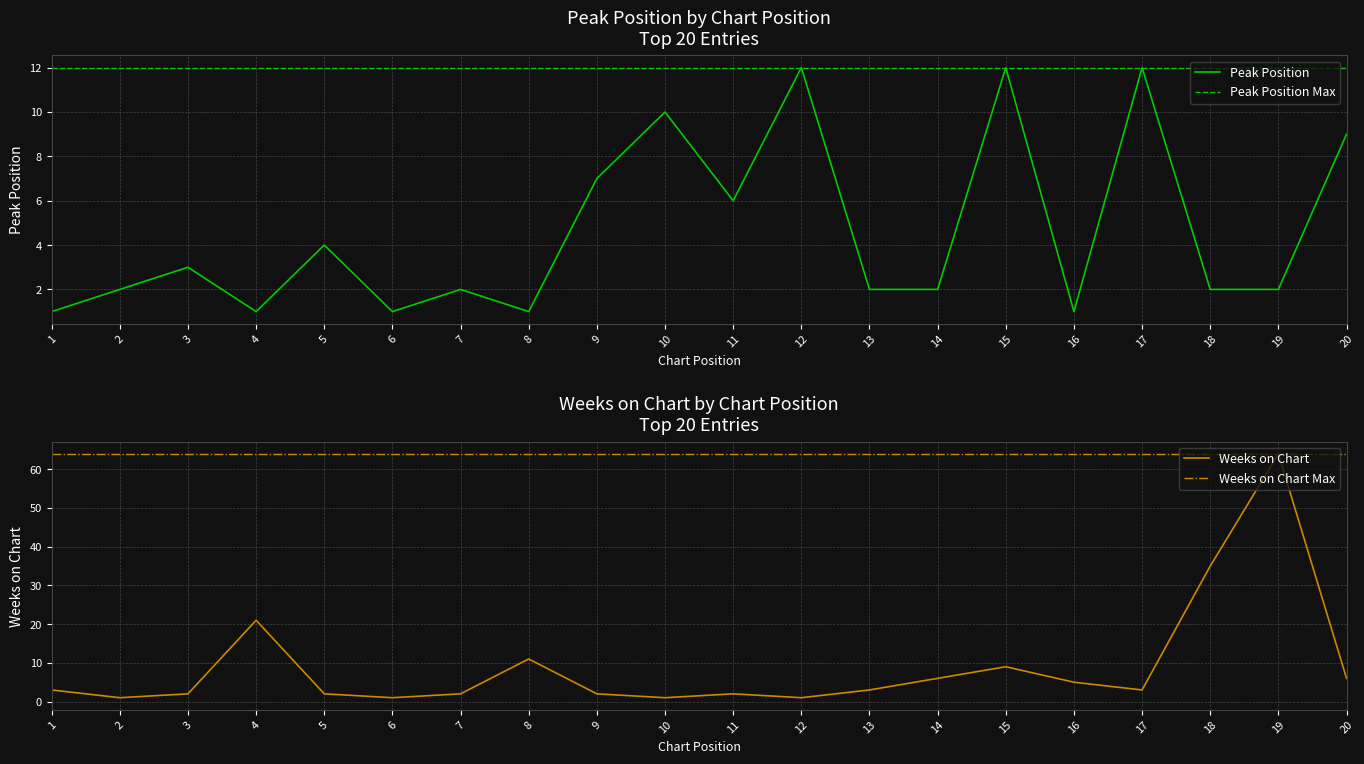

True or false: Peak Position and Weeks on Chart intersect in this chart.

True